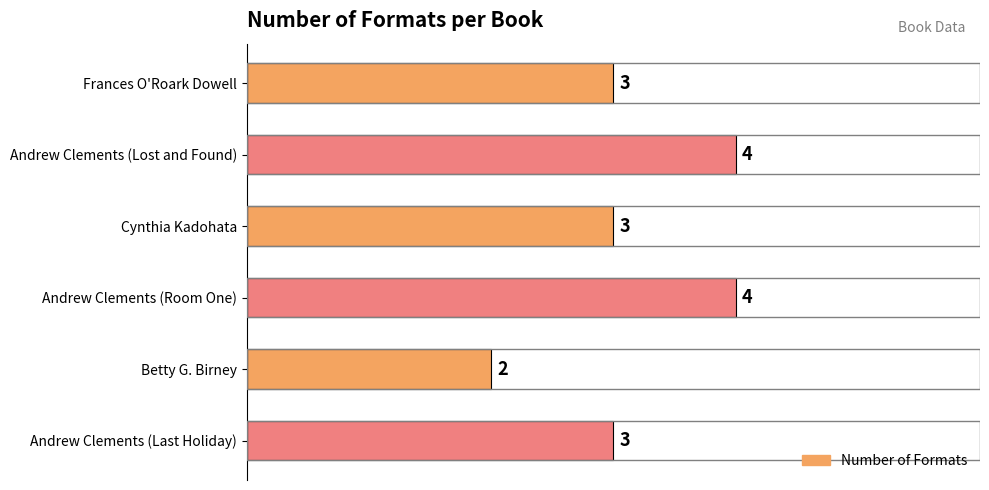

What is the difference between the maximum and minimum values?

2